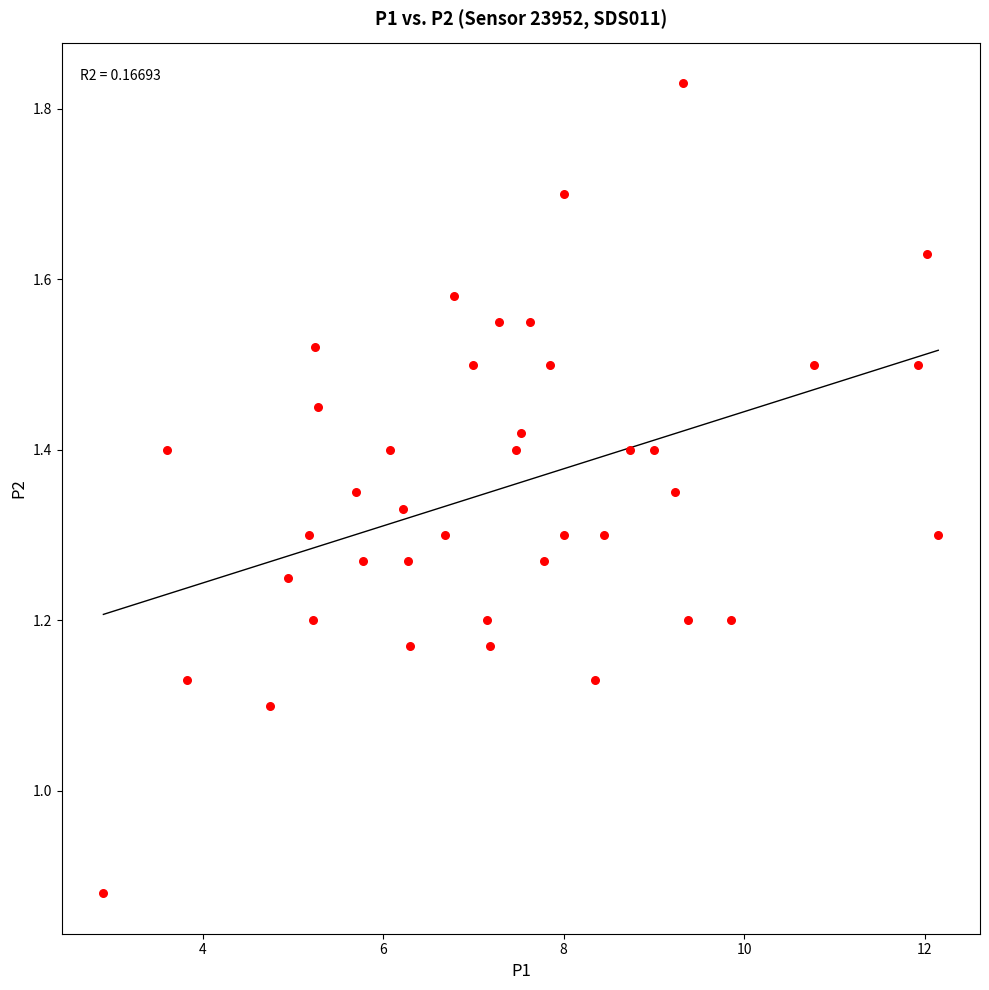

What is the range of X values (max minus min)?

9.2